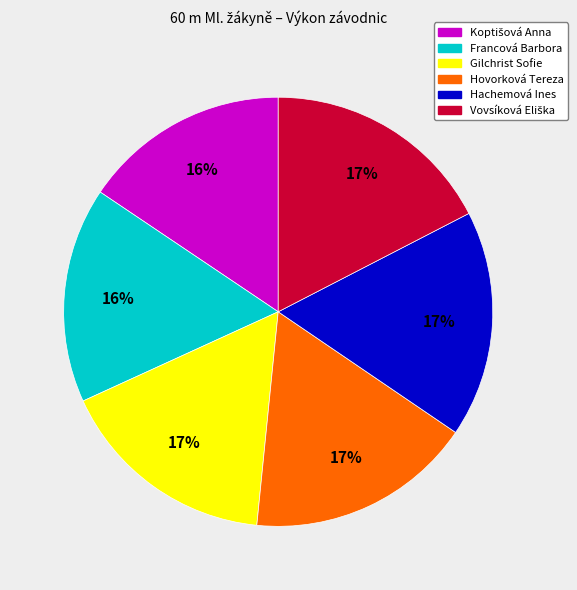

To the nearest percent, what portion does Hachemová Ines represent?

17%